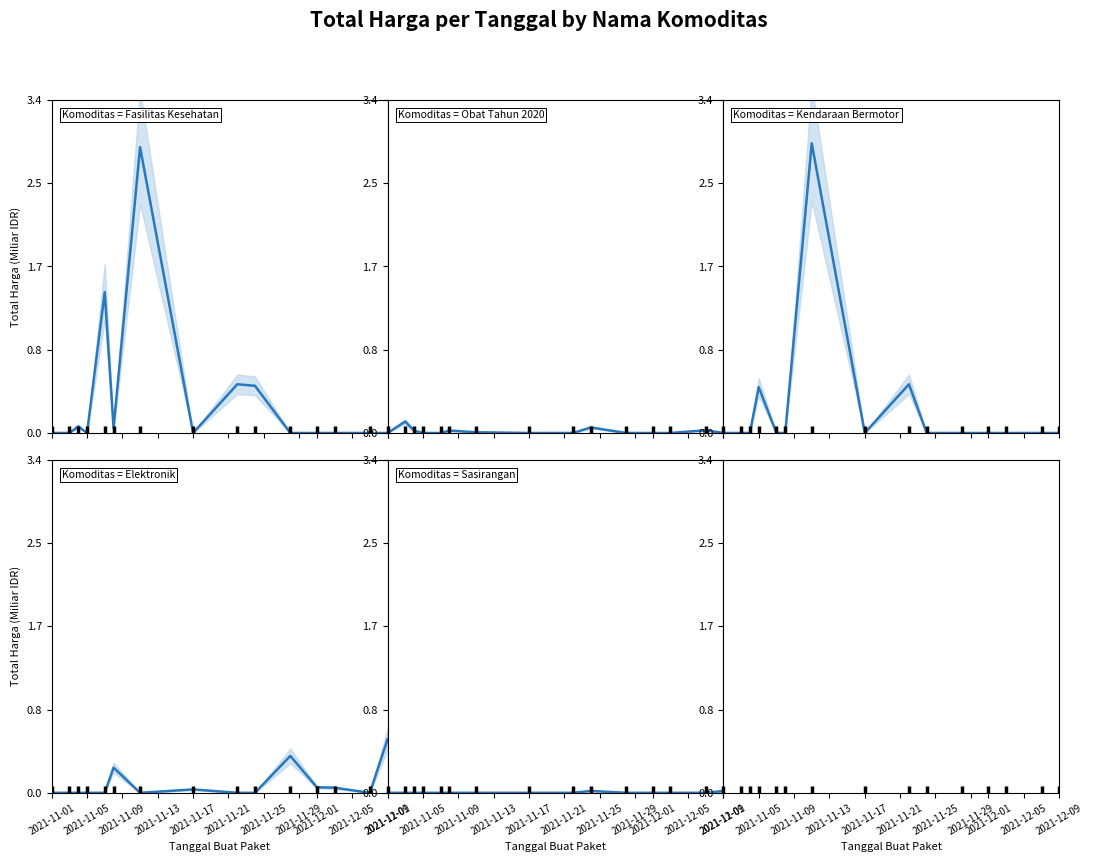

True or false: Sasirangan and Fasilitas Kesehatan intersect in this chart.

False